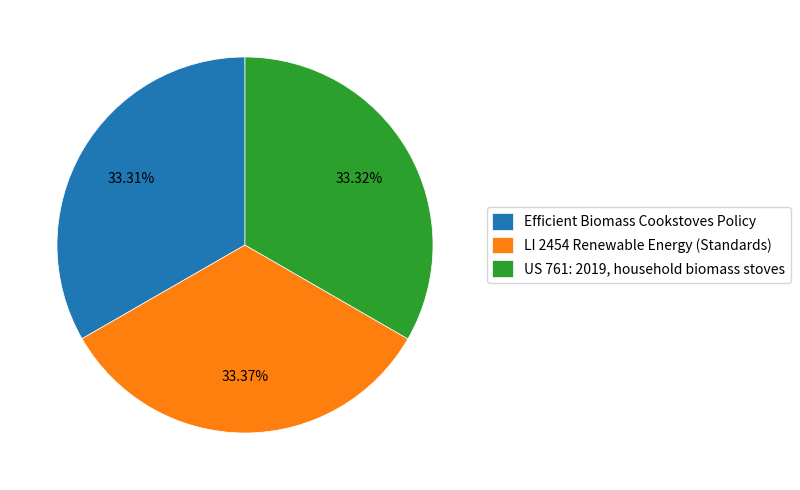

What is the ratio of the value at LI 2454 Renewable Energy (Standards) to the value at US 761: 2019, household biomass stoves?

1.0